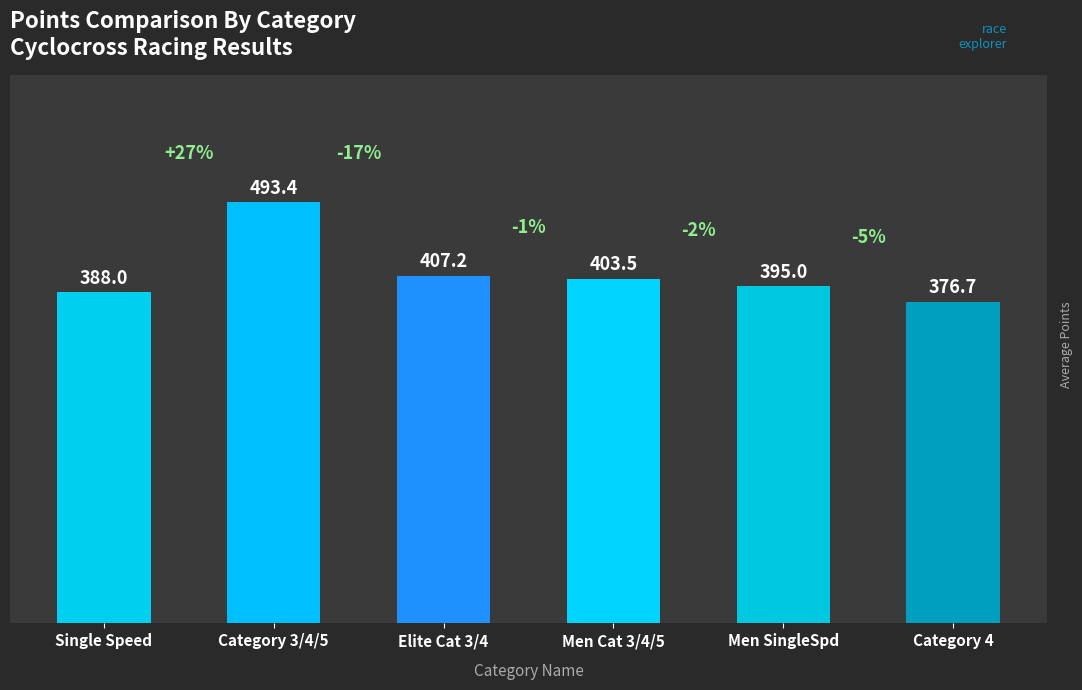

Rank the categories by value from highest to lowest.

Category 3/4/5, Elite Cat 3/4, Men Cat 3/4/5, Men SingleSpd, Single Speed, Category 4